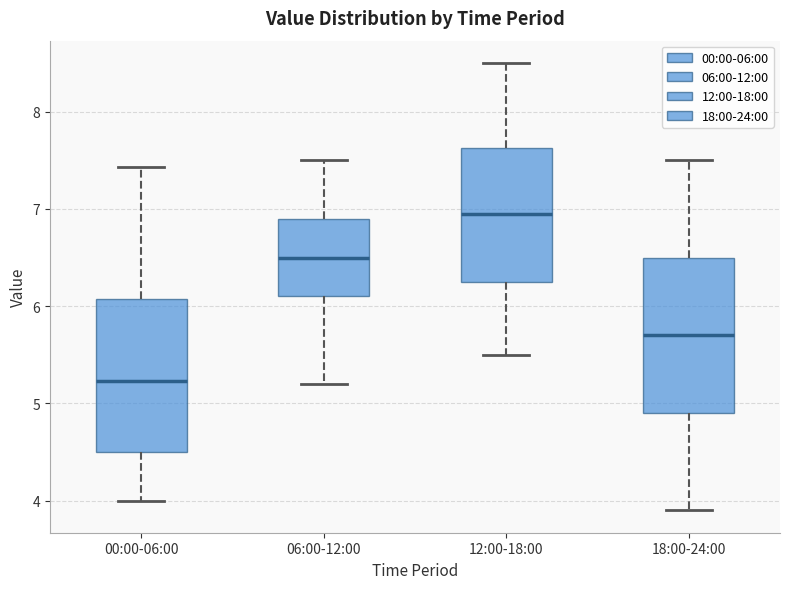

Which box's median line is the highest?

12:00-18:00